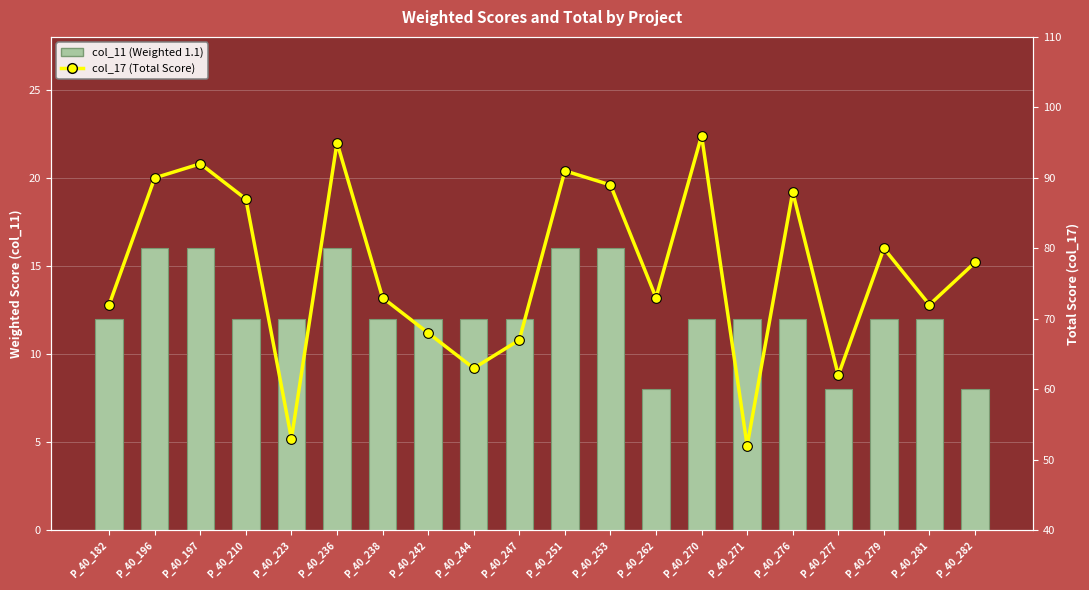

What is the lowest value of the col_11 (Weighted 1.1) series?

8